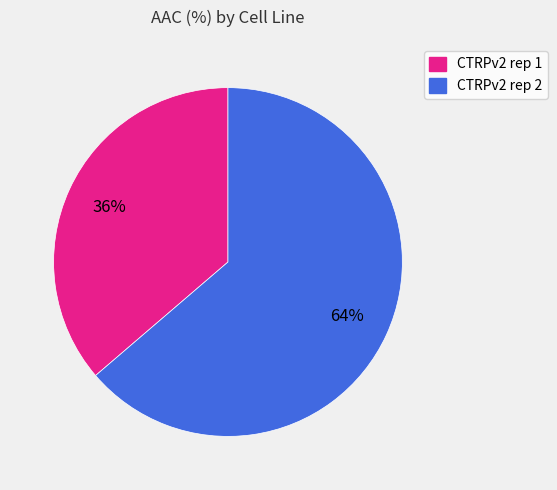

What percentage is the CTRPv2 rep 2 slice, to the nearest percent?

64%